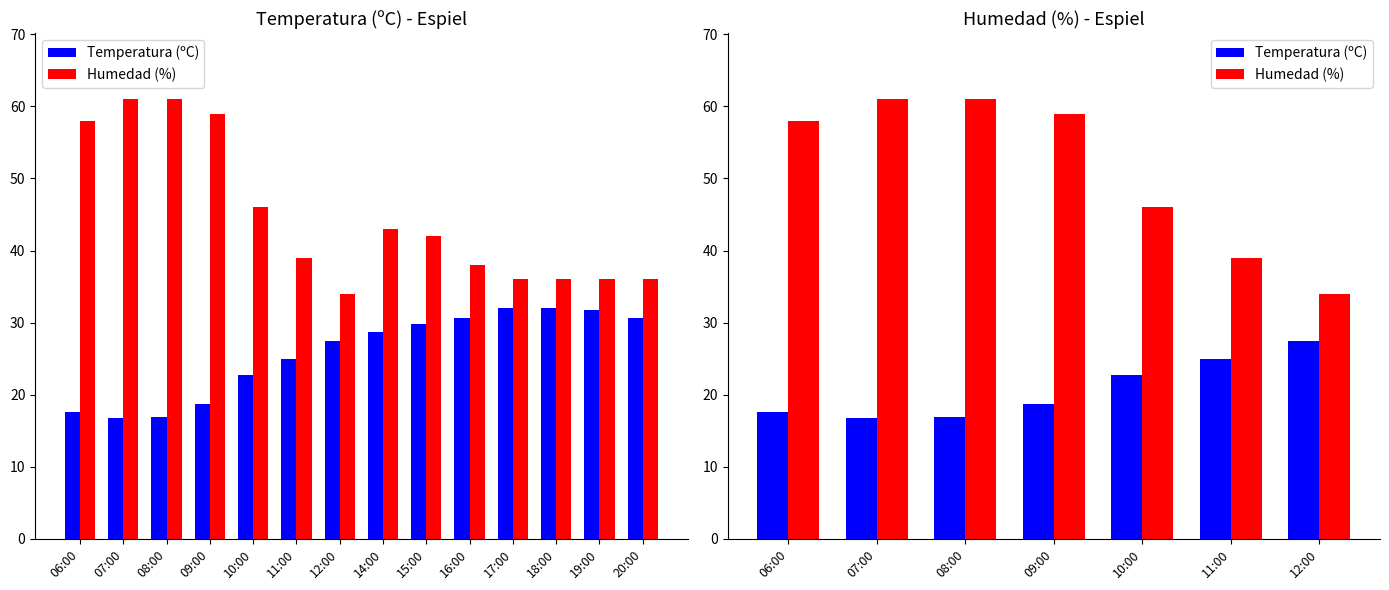

Where is Temperatura (ºC) nearest to the value 22?

10:00